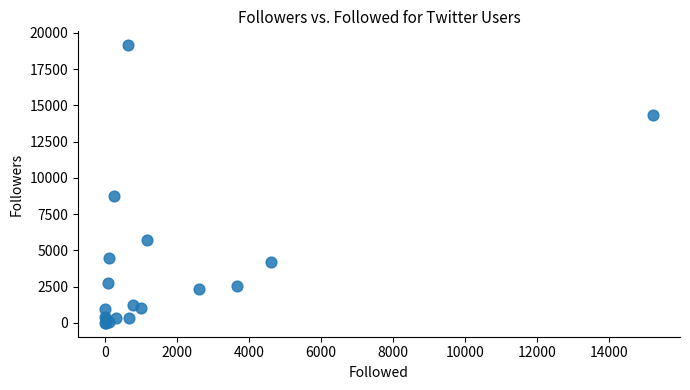

What Y value in the scatter plot is closest to 9571?

8768